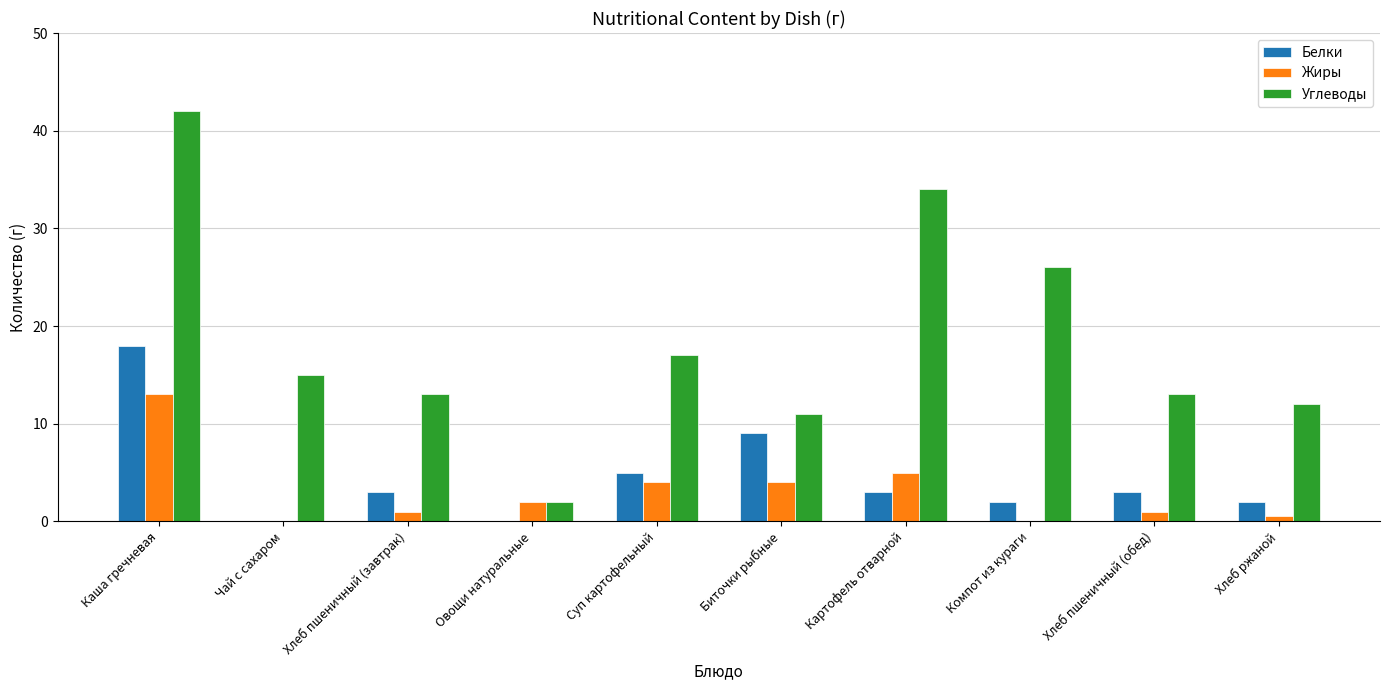

How many series are shown in this chart?

3